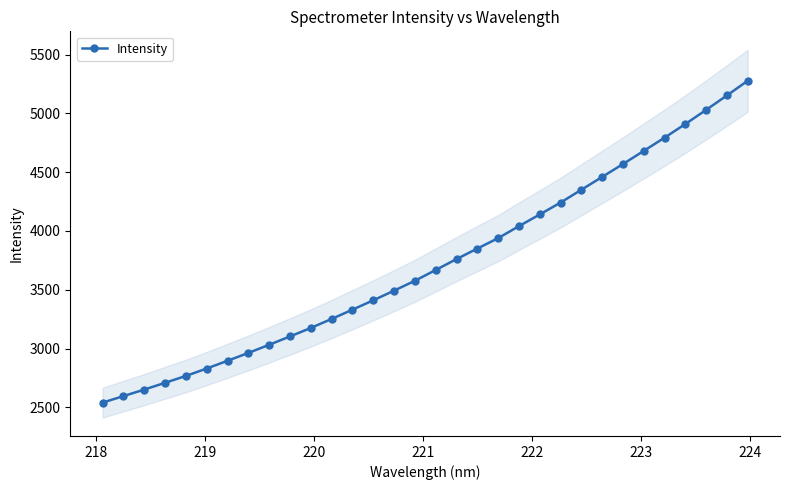

What is the maximum value for Intensity?

5277.8